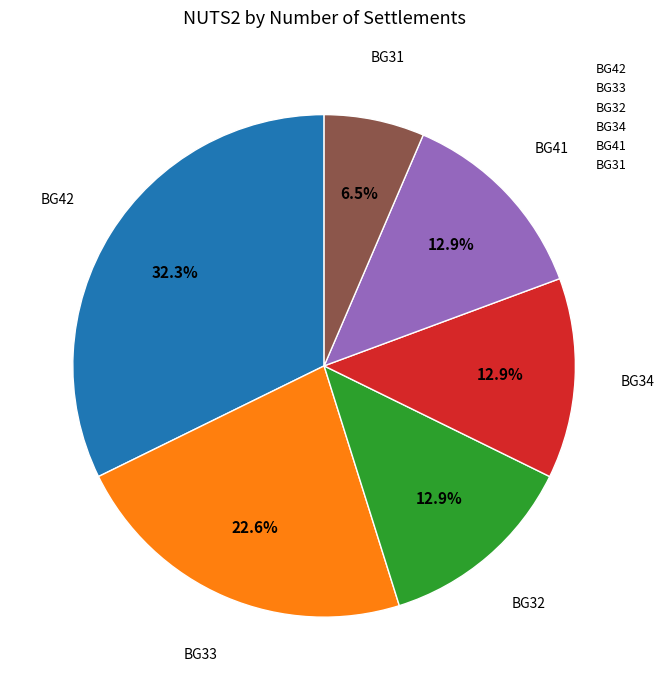

To the nearest percent, what is the combined percentage of BG42 and BG41?

45%